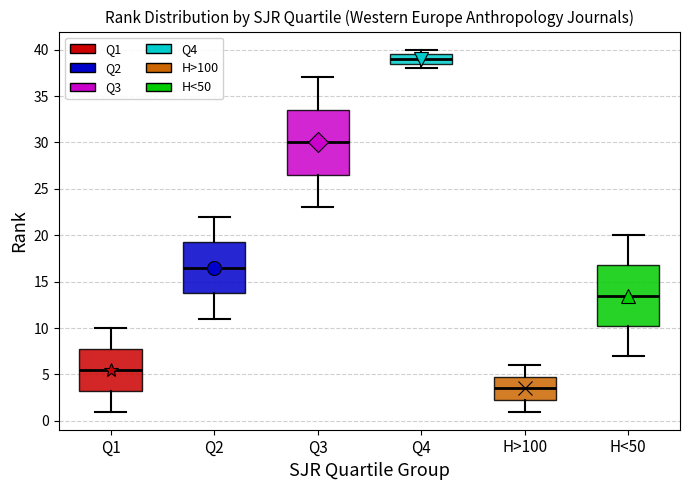

Which box is the tallest, from its lower edge to its upper edge?

Q3